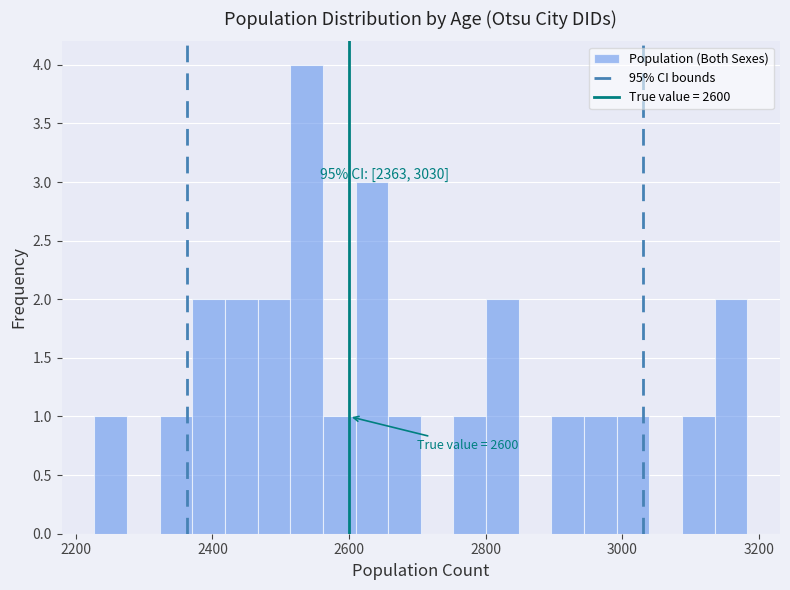

Around what value on the x-axis is the tallest bar? Give the approximate position of its centre, as read against the axis.

2540